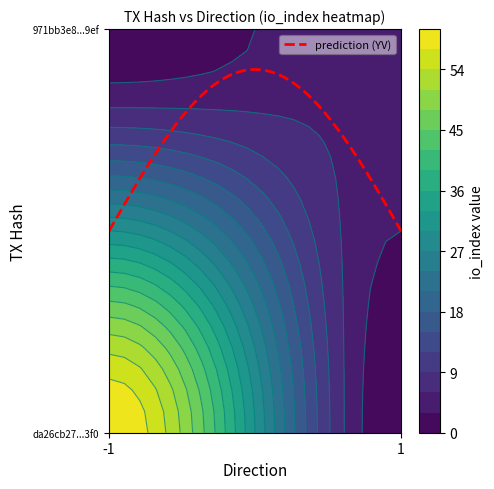

Reading right to left, transcribe all the data shown in this chart.

da26cb27e7a9aebc51e764ad44d0d90e3cbf3f0: io_index=60	direction=-1
971bb3e83f51c02c072f7849b4cc902939479ef: io_index=6	direction=1